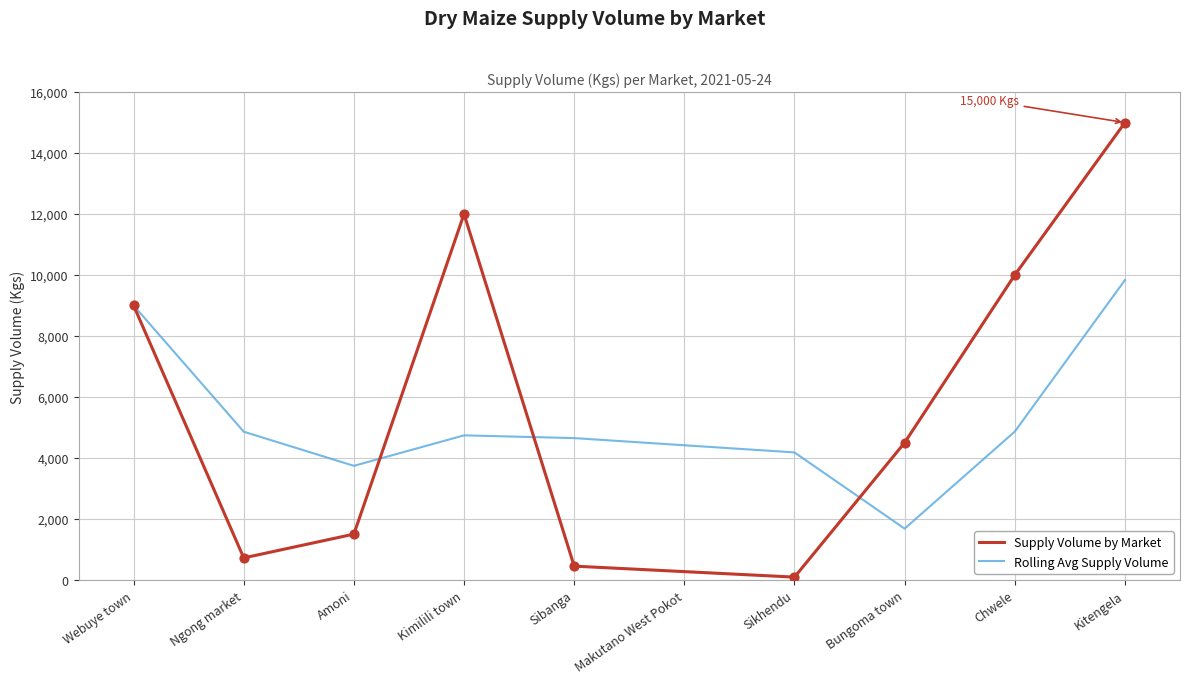

What is the total value across all series at Webuye town?

18000.0